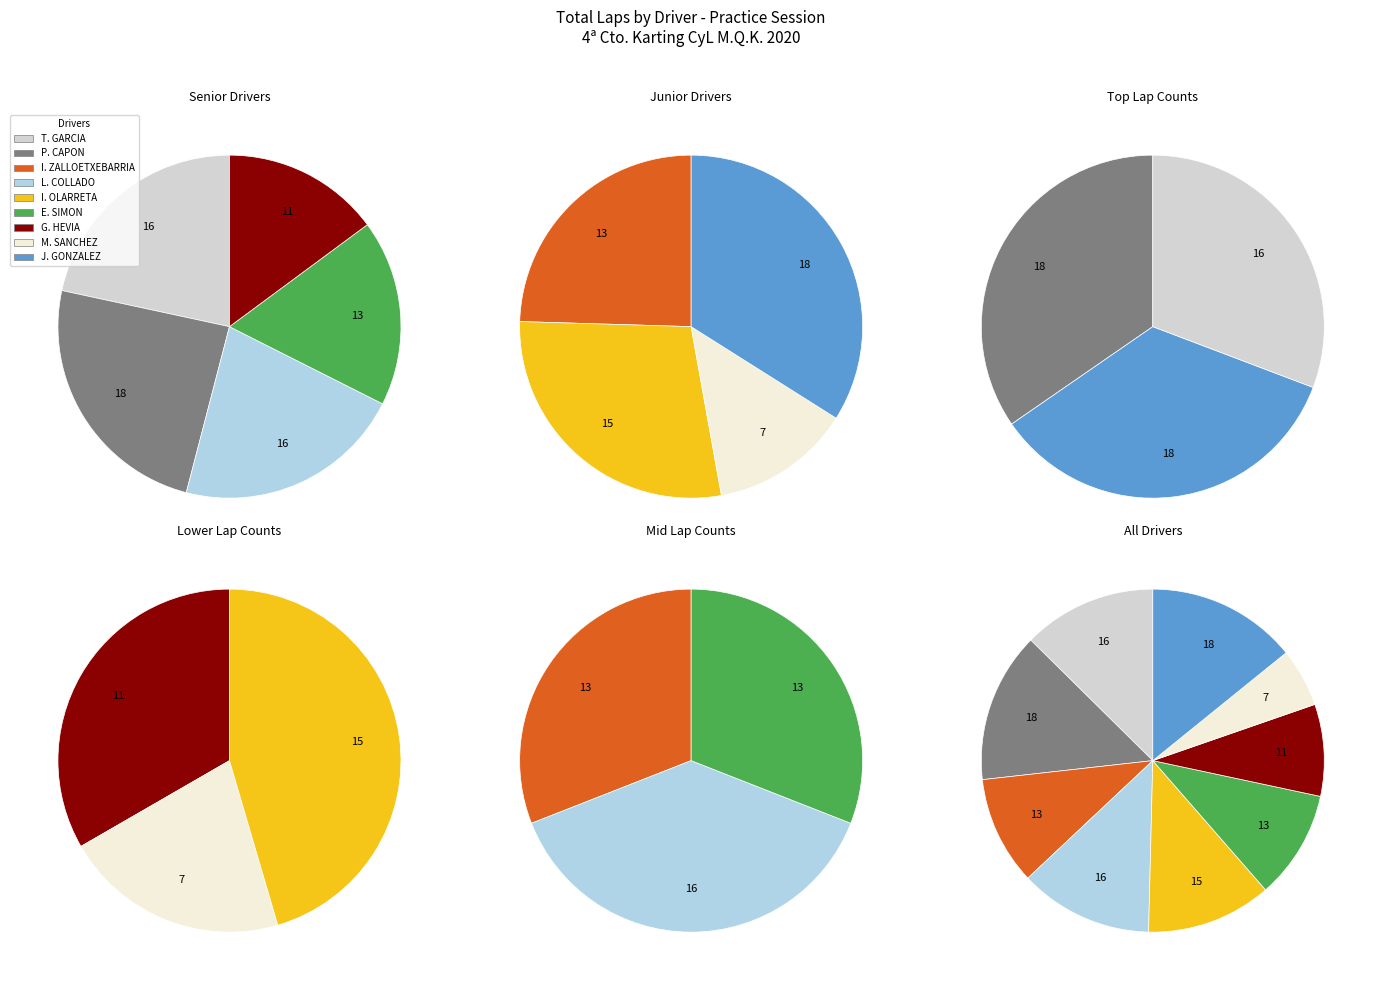

What is the largest slice in the pie chart?

Pablo CAPON GARCIA